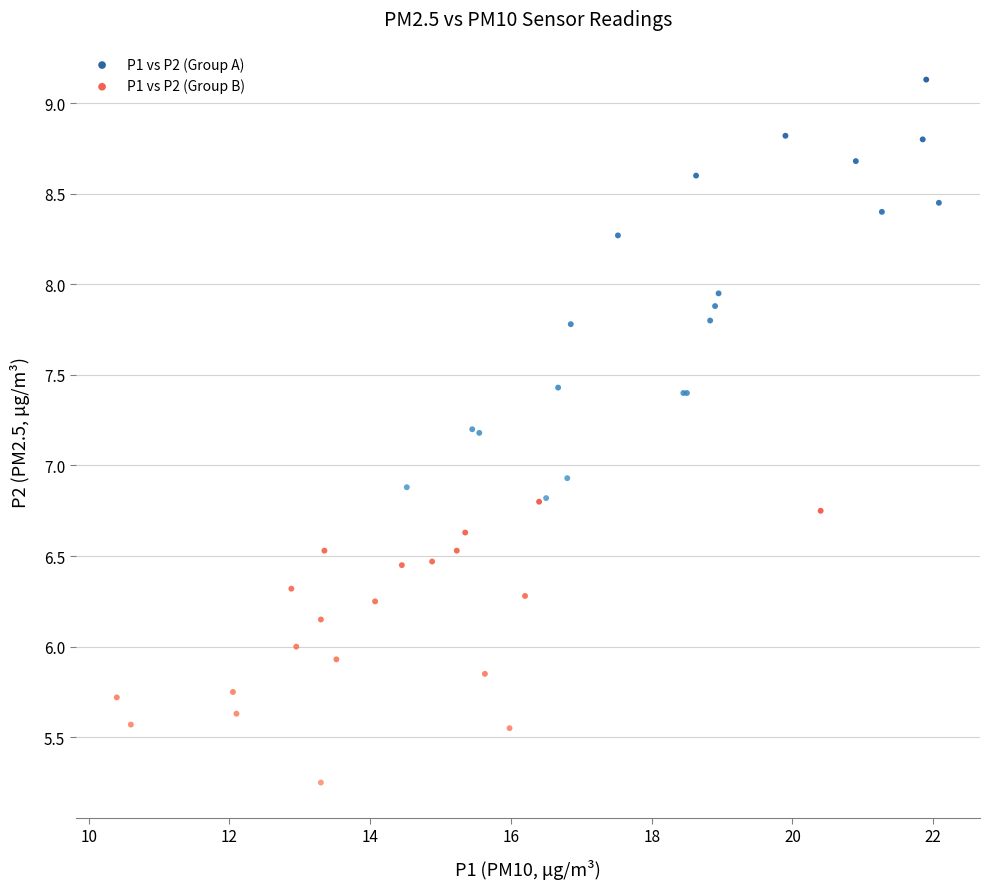

Which series has the widest spread of Y values?

P1 vs P2 (Group A)